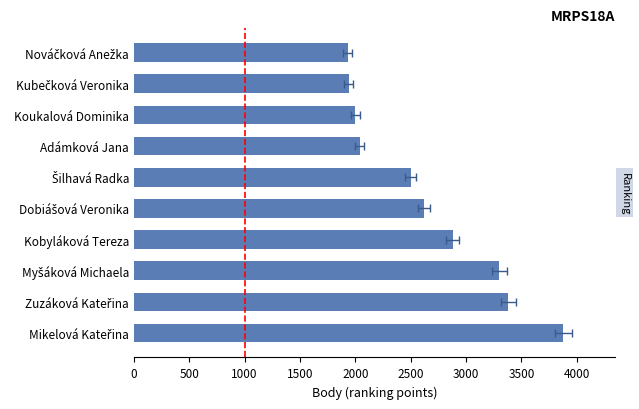

Reading right to left, transcribe all the data shown in this chart.

1930	1940	2000	2040	2500	2620	2880	3300	3380	3880